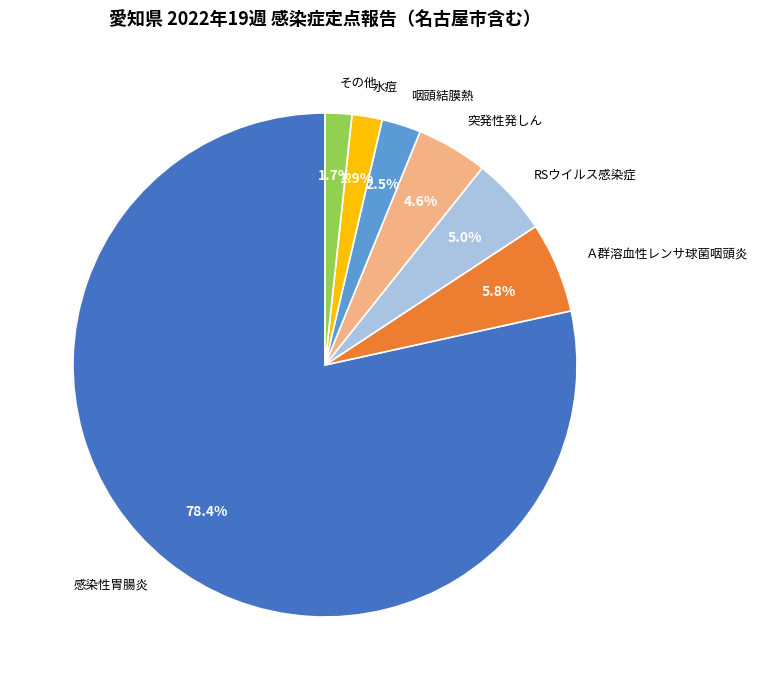

Does 感染性胃腸炎 account for over 50% of the chart?

Yes